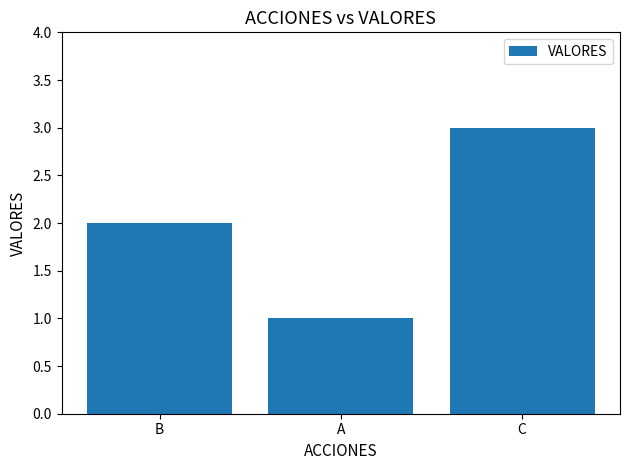

How many data points does each series have?

3